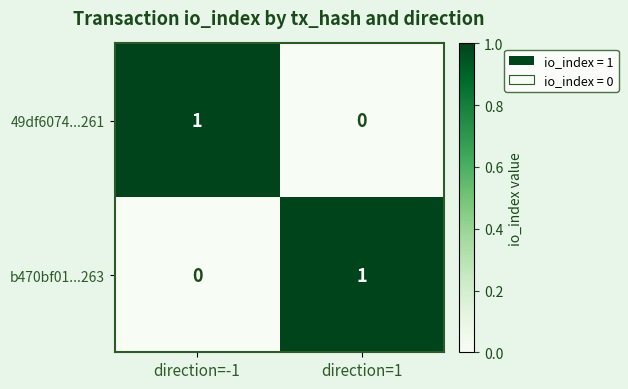

What is the total value across all series at direction=-1?

1